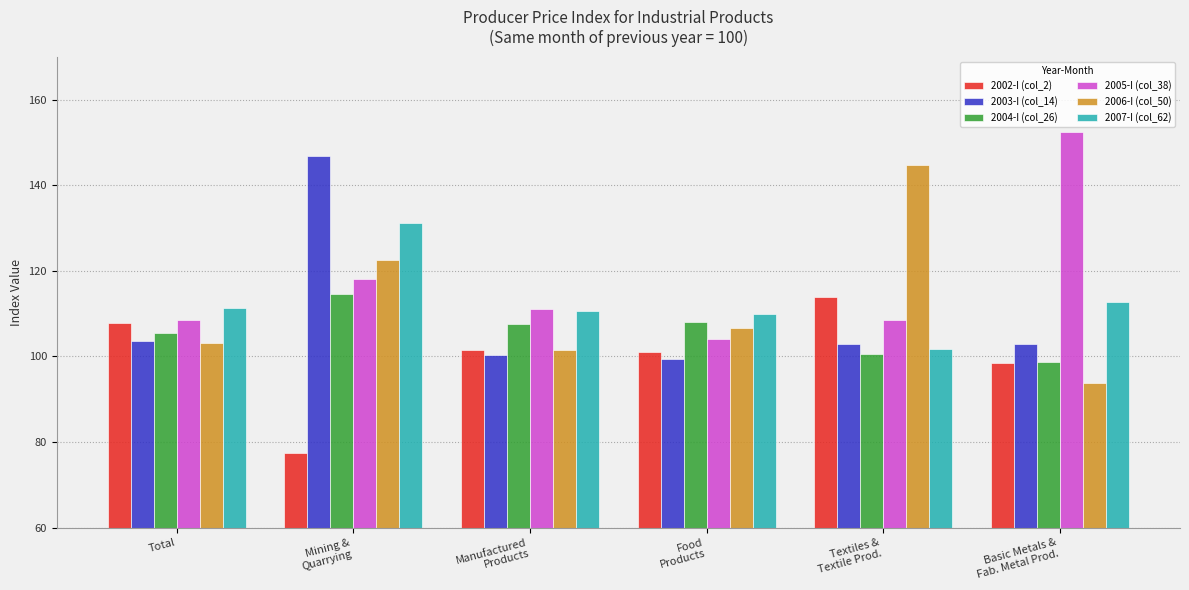

At which label is 2005-I (col_38) closest to 128?

Mining &
Quarrying